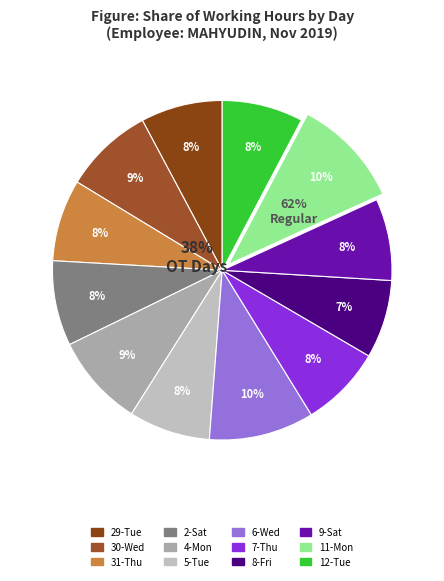

Is there a majority slice in this chart?

No